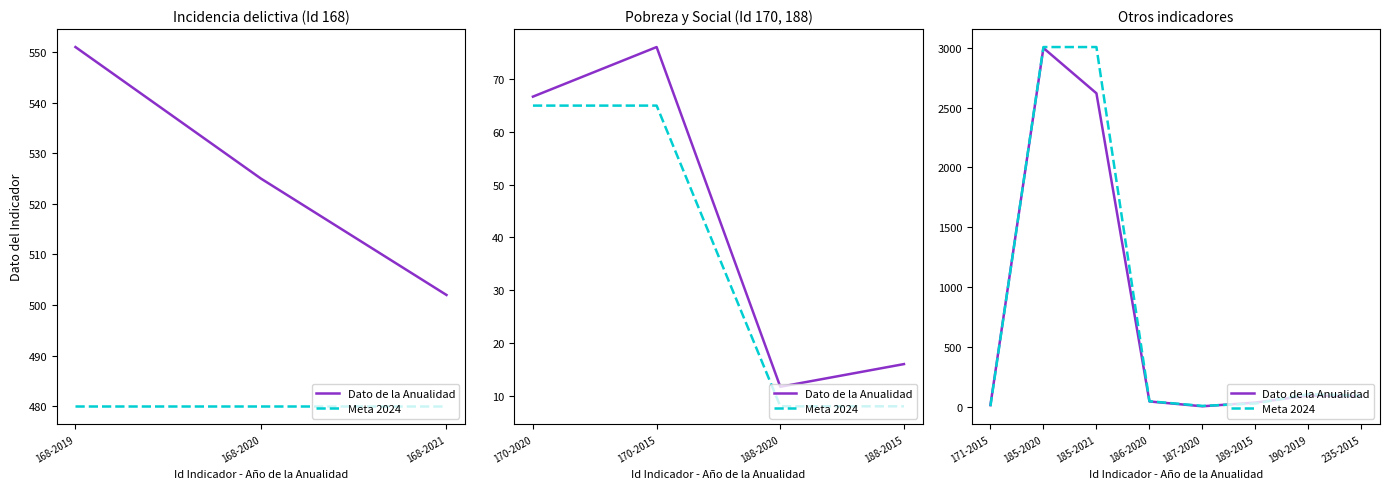

Which series ends up on top after the final intersection of Meta 2024 and Dato de la Anualidad?

Meta 2024